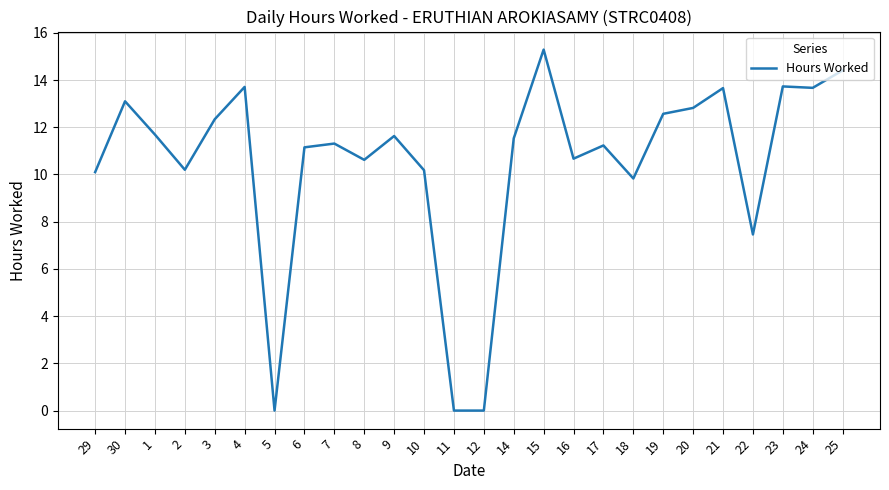

What is the change in value from 2 to 16?

+0.5